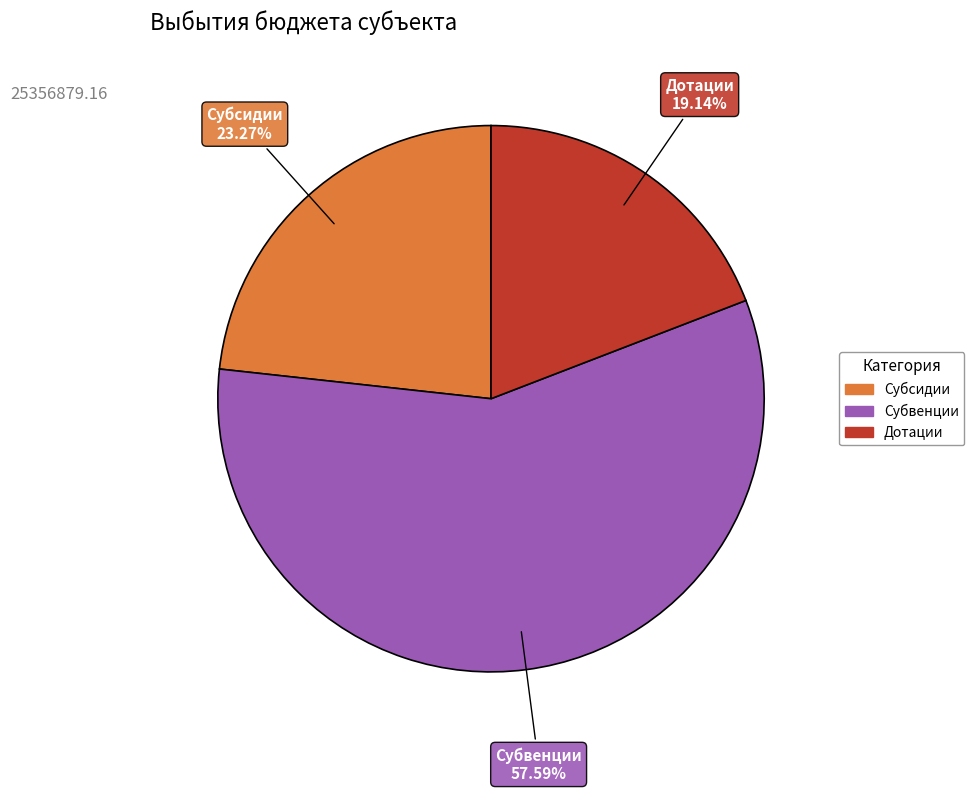

Which category accounts for the majority?

Субвенции